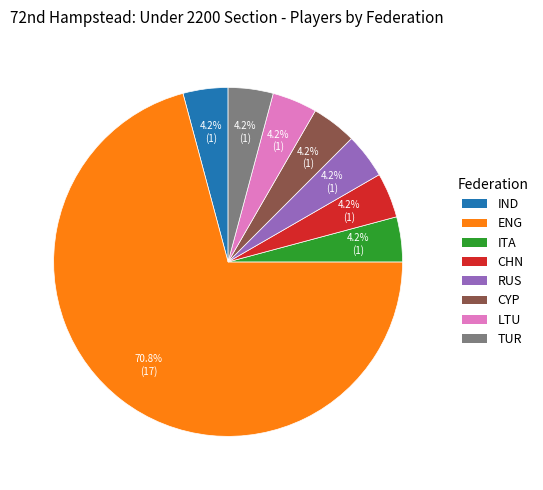

Which slice is the largest?

ENG